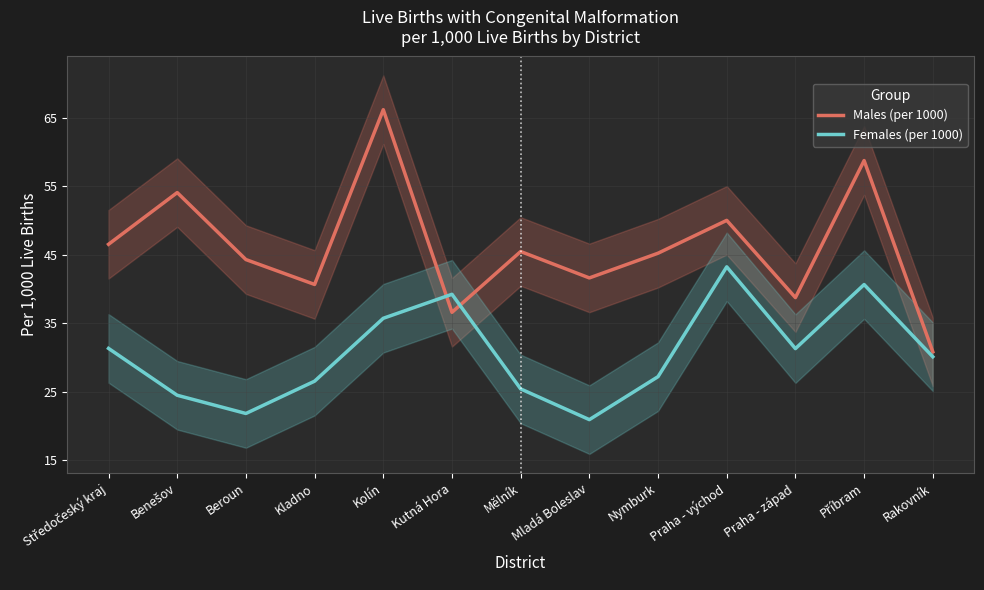

How many intersections are there between Females (per 1000) and Males (per 1000)?

2